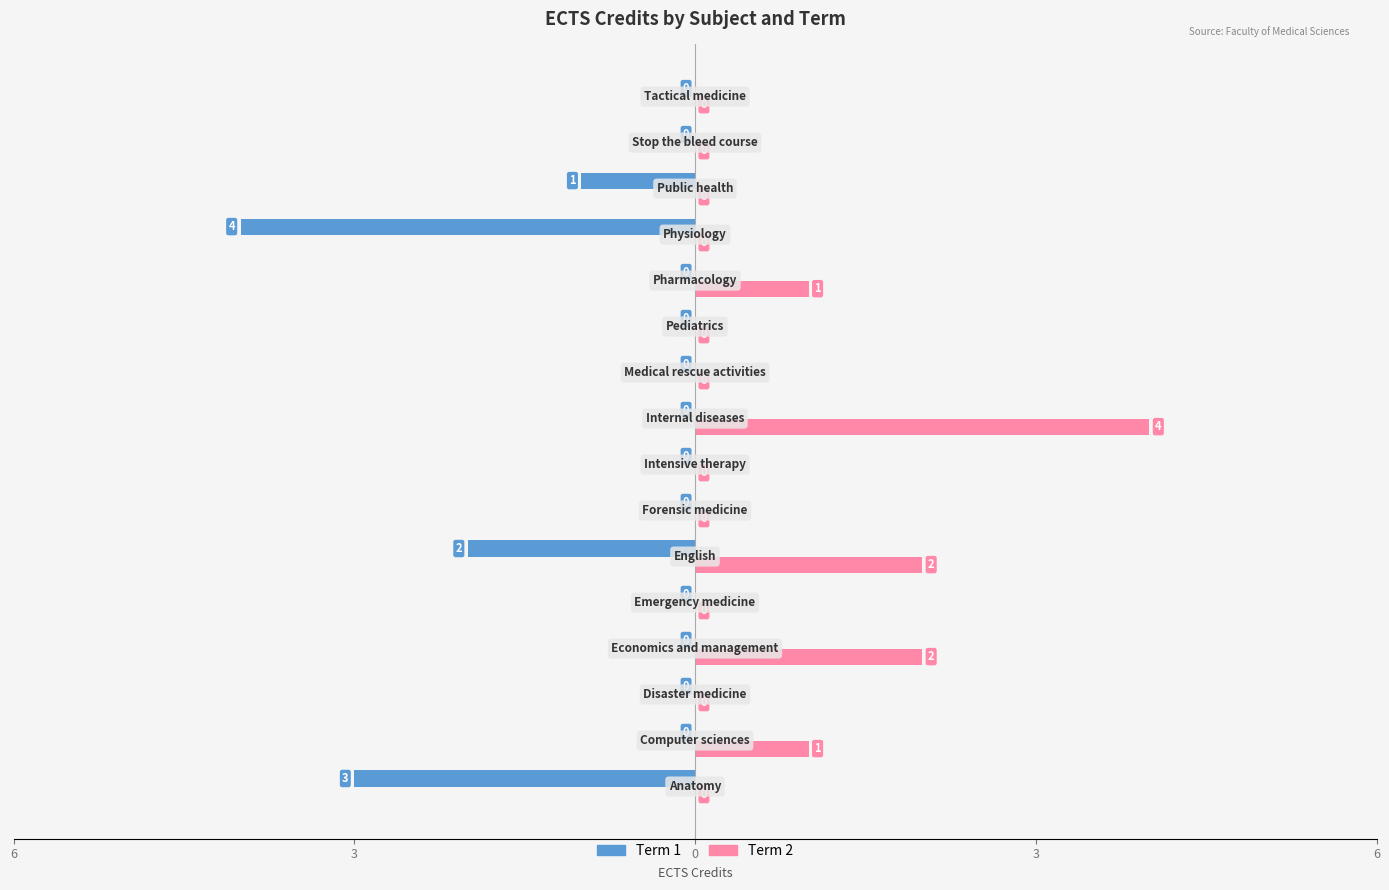

Does the chart contain stacked bars?

No